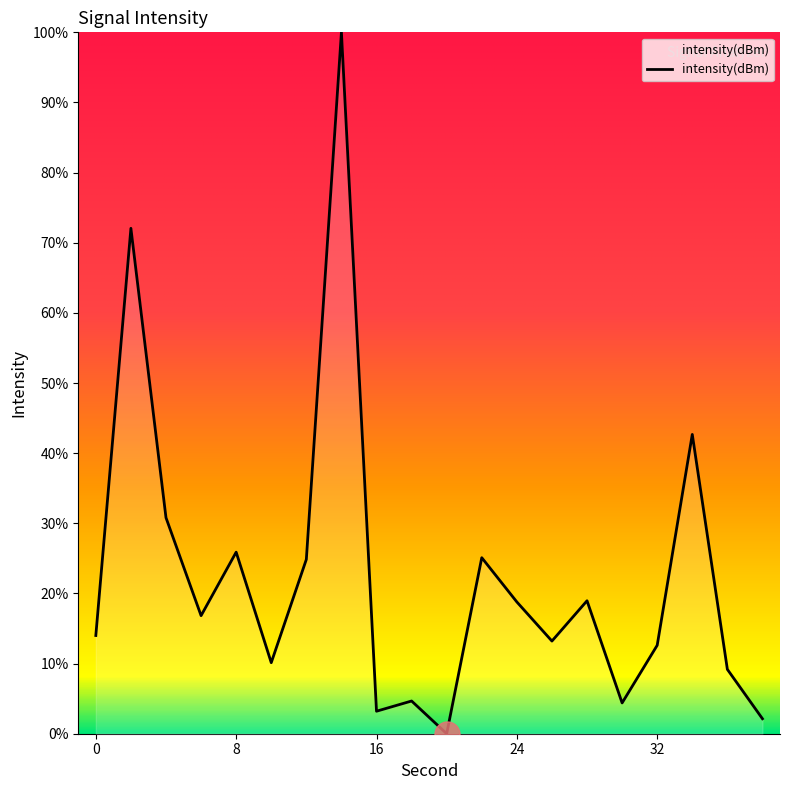

What is the maximum value shown in the chart?

100.0